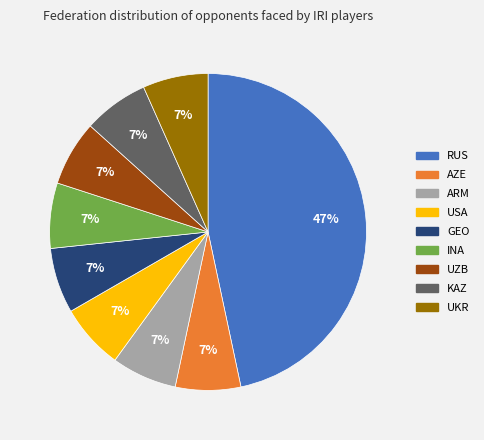

What is the largest slice in the pie chart?

RUS